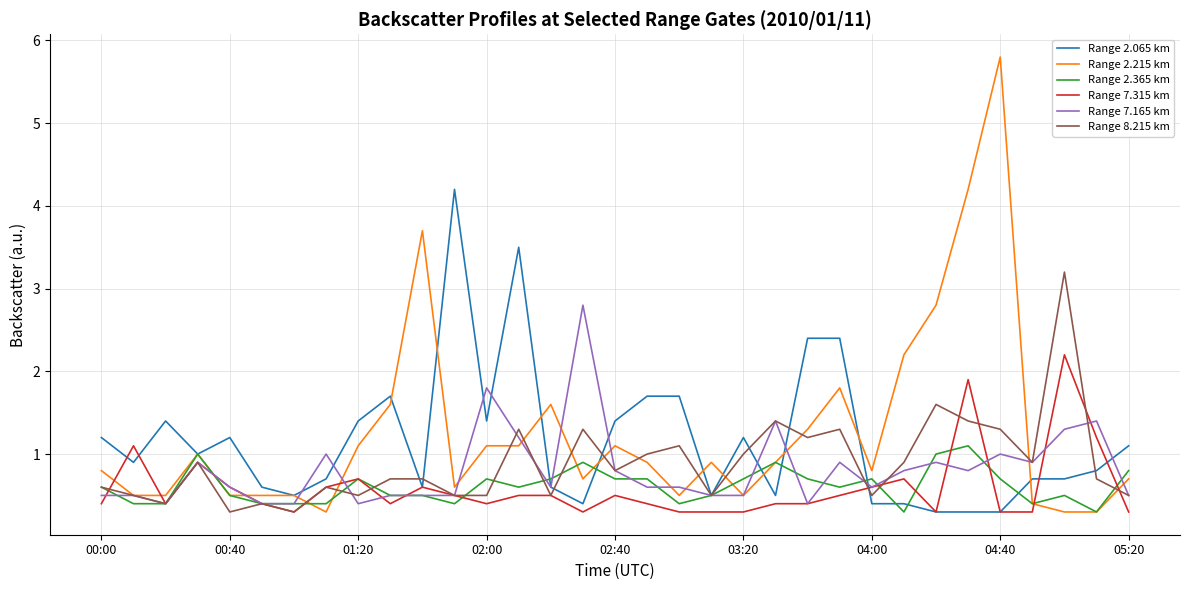

True or false: Range 2.065 km and Range 2.215 km cross at least once.

True